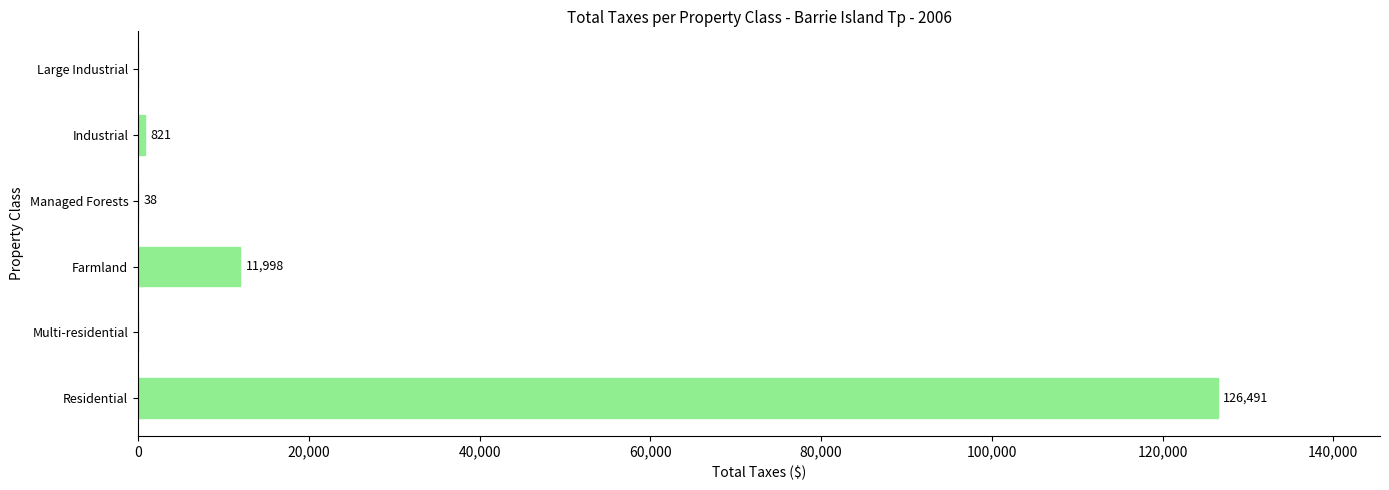

What is the maximum value shown in the chart?

126491